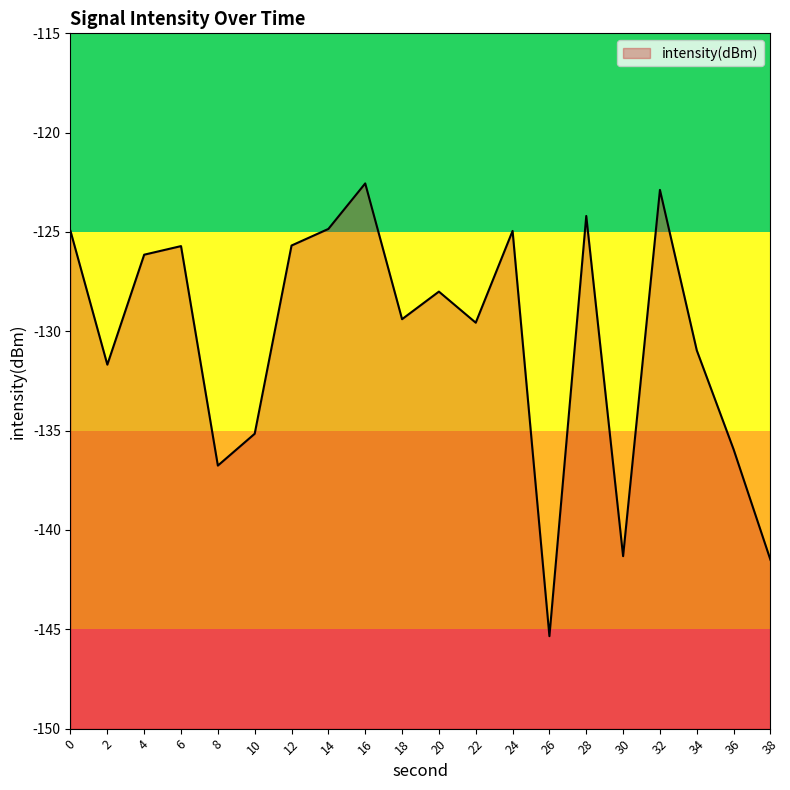

How many data points does each series have?

20